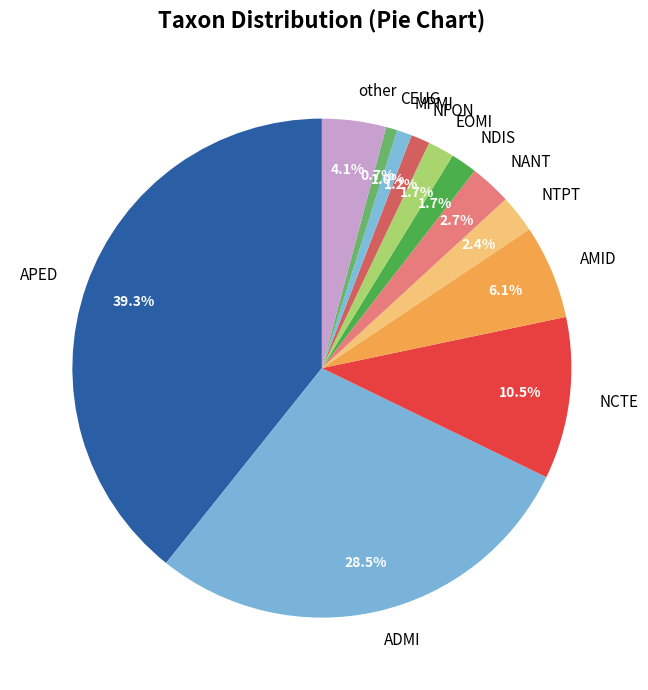

How many slices are in this pie chart?

12